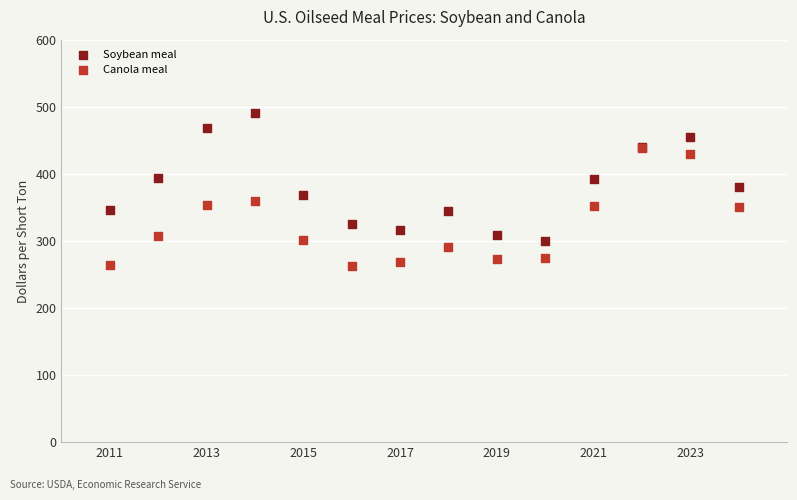

Which series contains the lowest Y value?

Canola meal